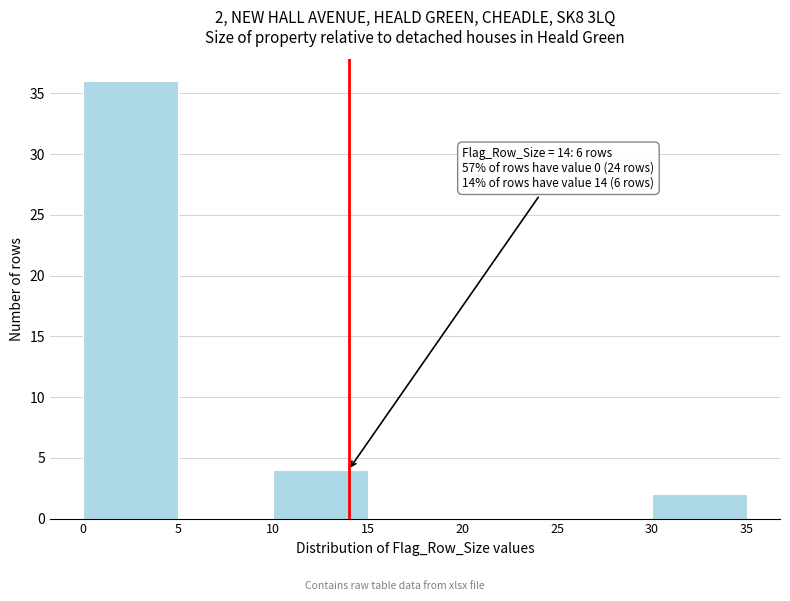

Which range on the x-axis has the tallest bar?

0 to 5